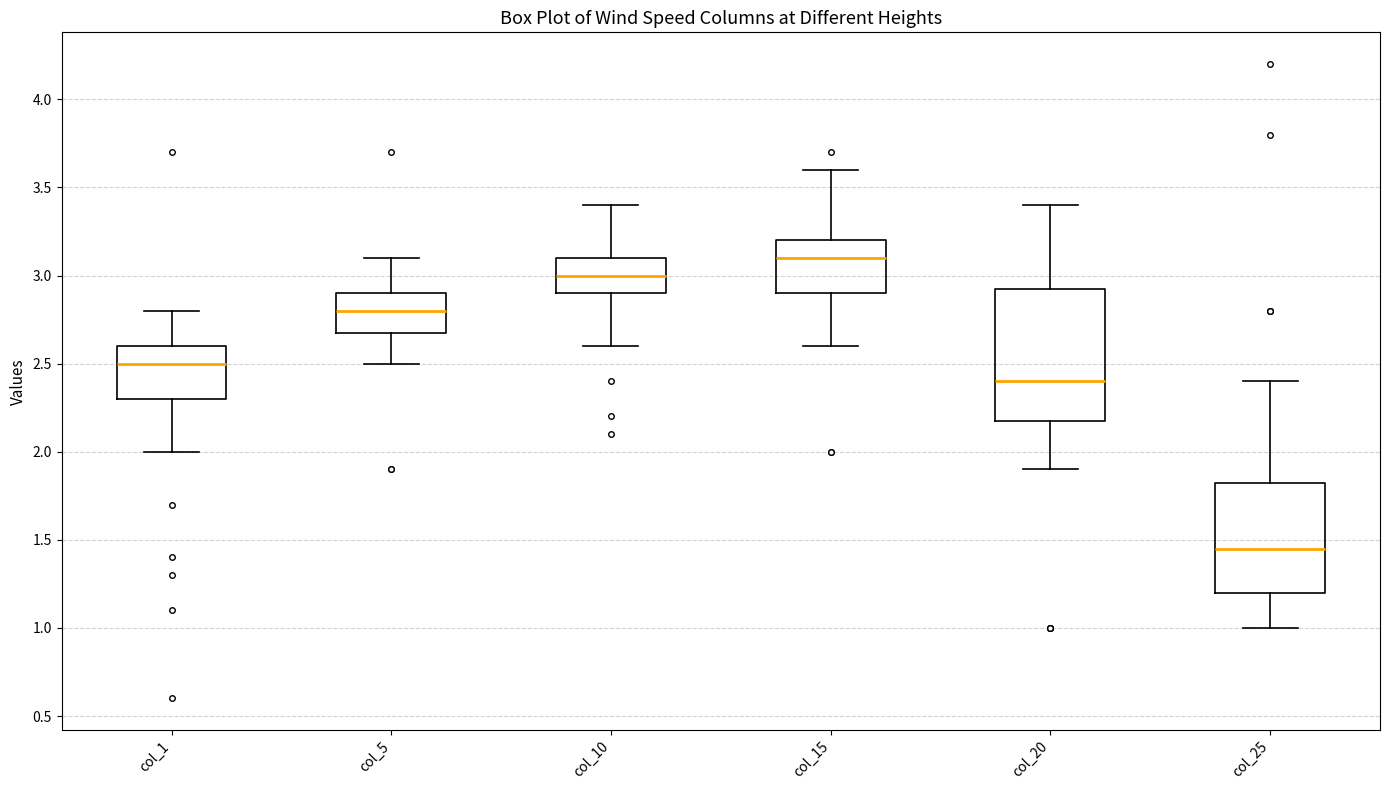

Comparing the boxes themselves (not the whiskers), which one is the tallest?

col_20